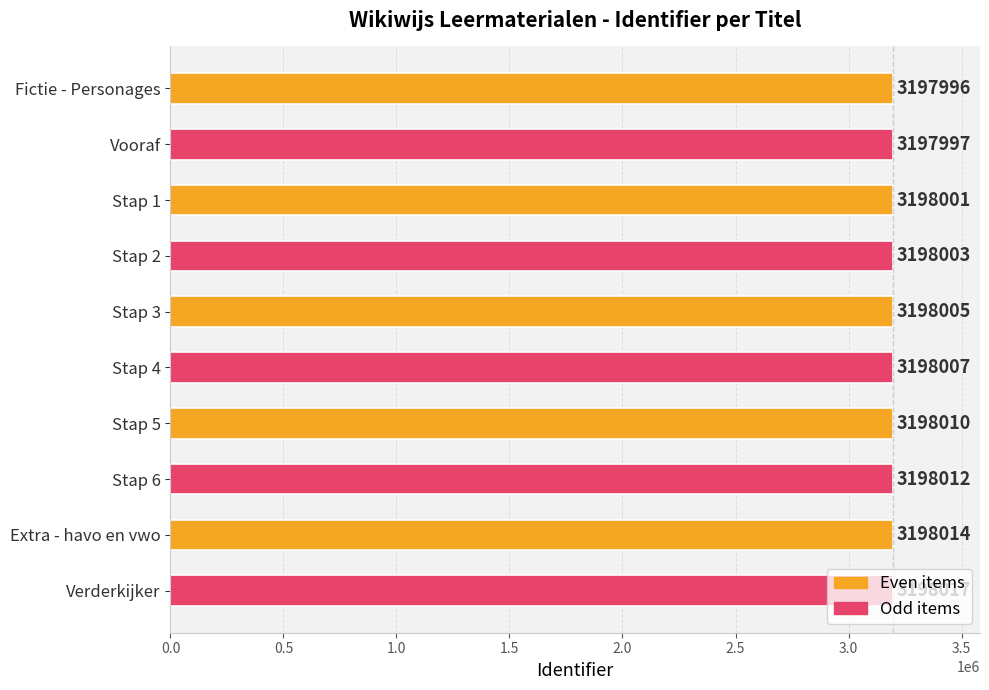

What is the ratio of the value at Extra - havo en vwo to the value at Verderkijker?

1.0